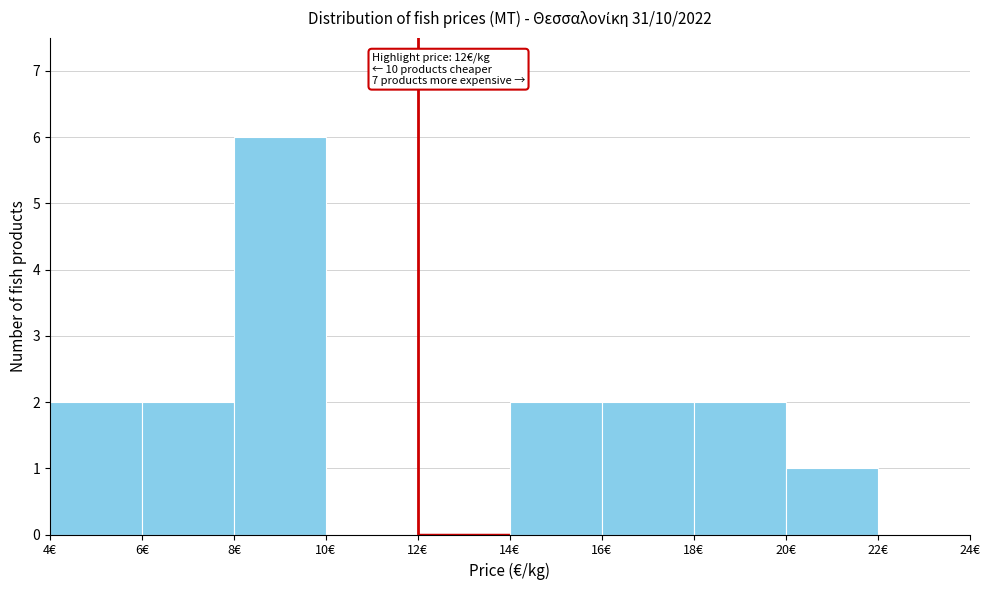

Which range on the x-axis has the tallest bar?

8 to 10